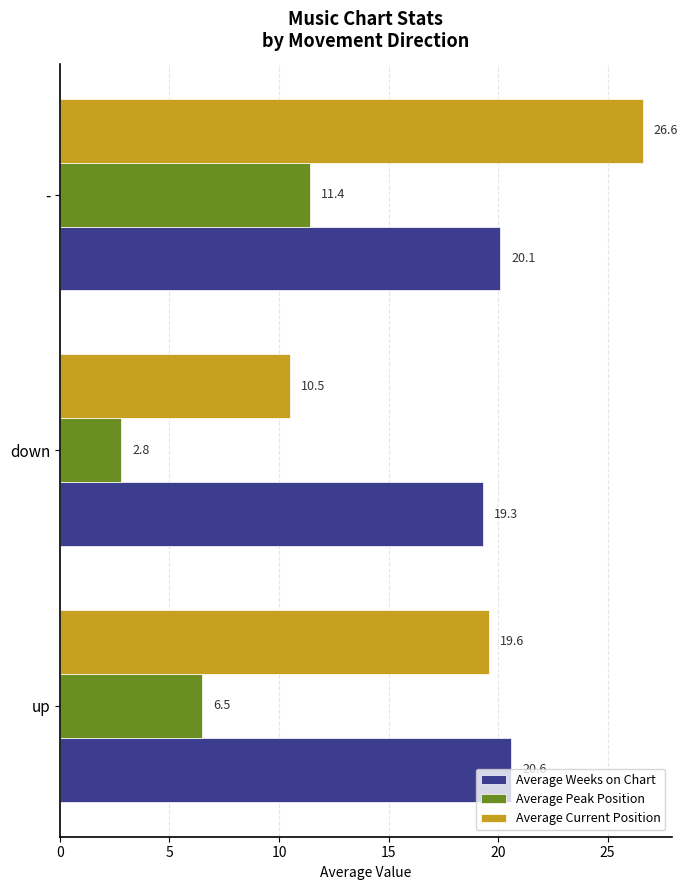

What is the difference between the highest and lowest values at down?

16.5